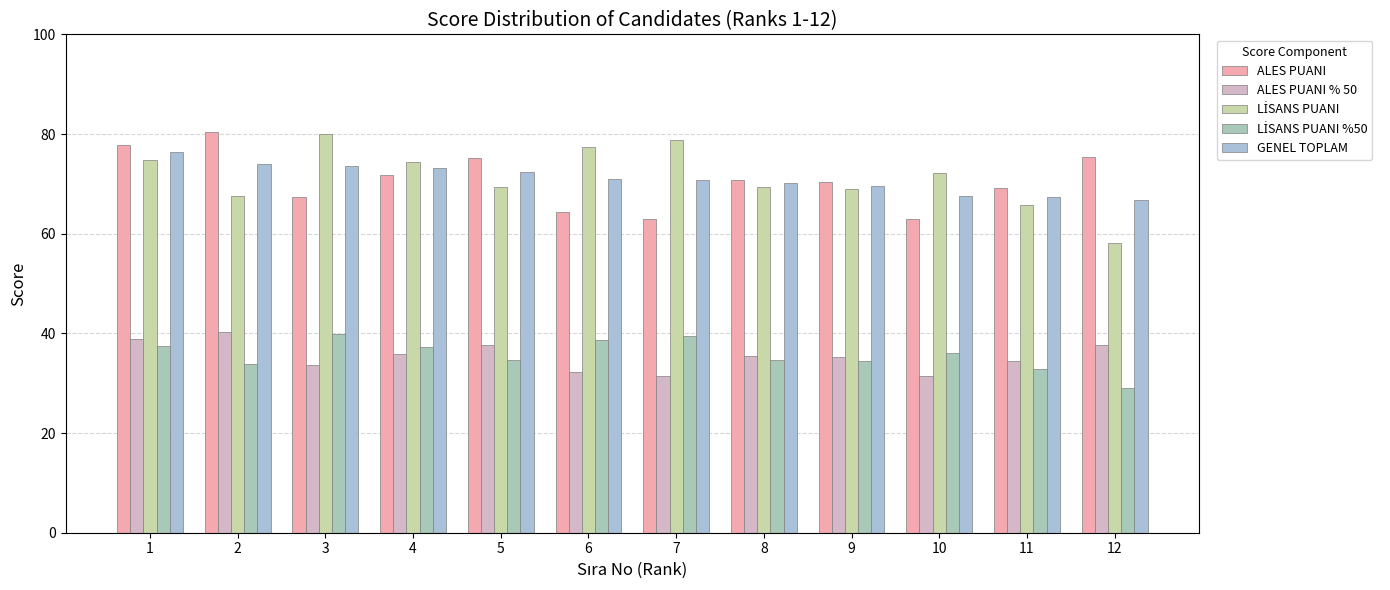

What is the approximate value of ALES PUANI % 50 at 12?

37.7